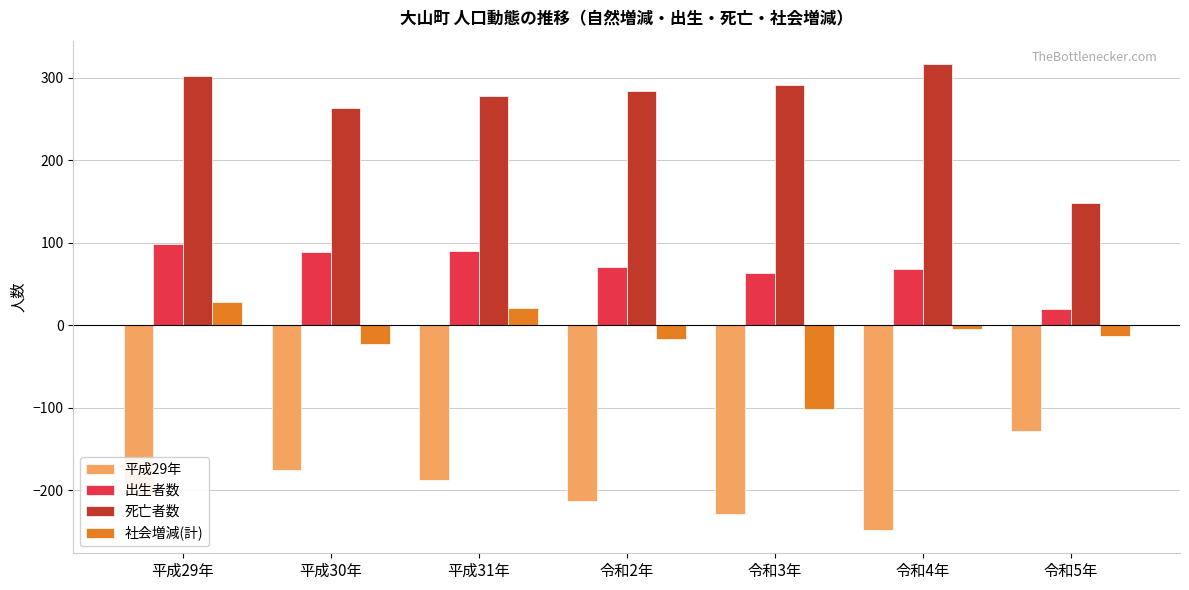

What is the label of the 7th bar from the right?

平成29年